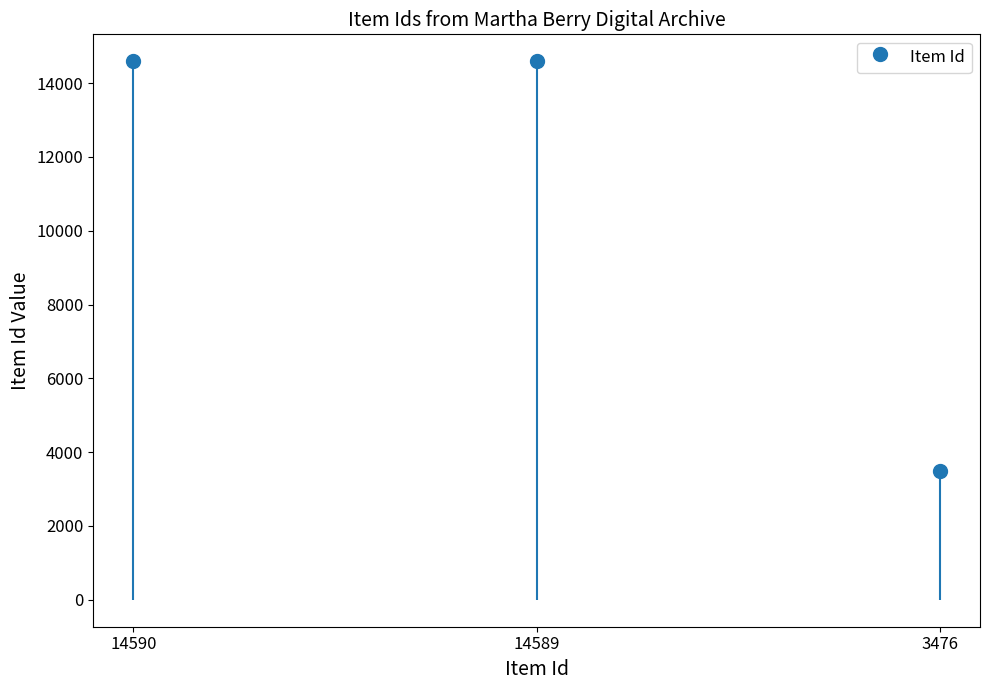

List the labels in order of value, largest first.

14590, 14589, 3476